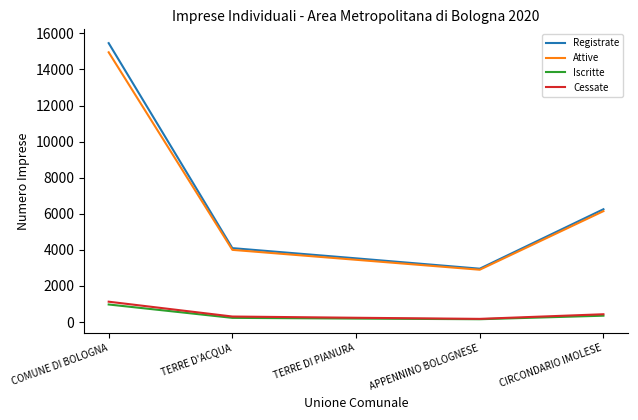

Which series changed the most between COMUNE DI BOLOGNA and TERRE DI PIANURA?

Registrate